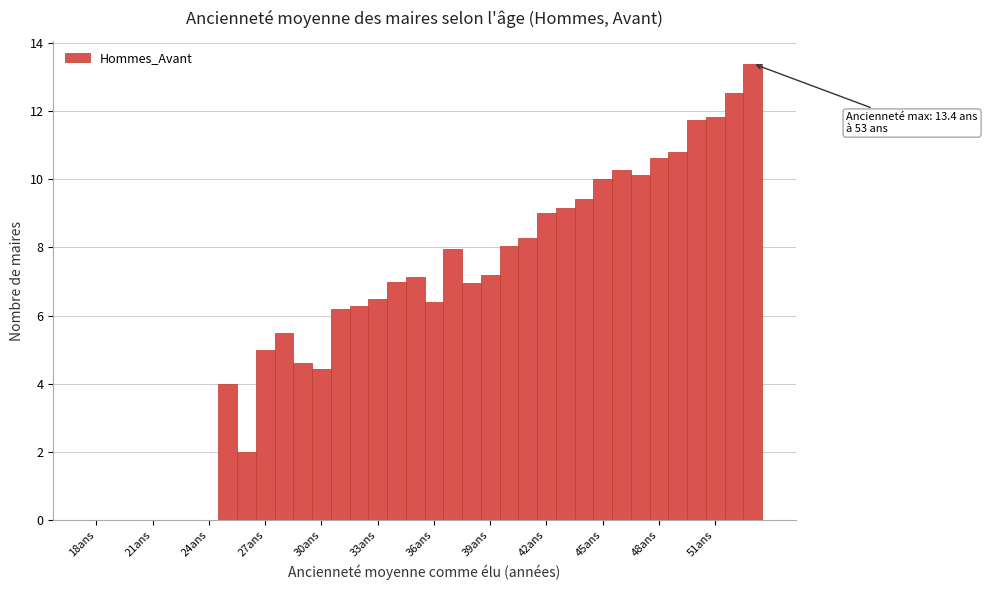

Around what value on the x-axis is the tallest bar? Give the approximate position of its centre, as read against the axis.

53.0